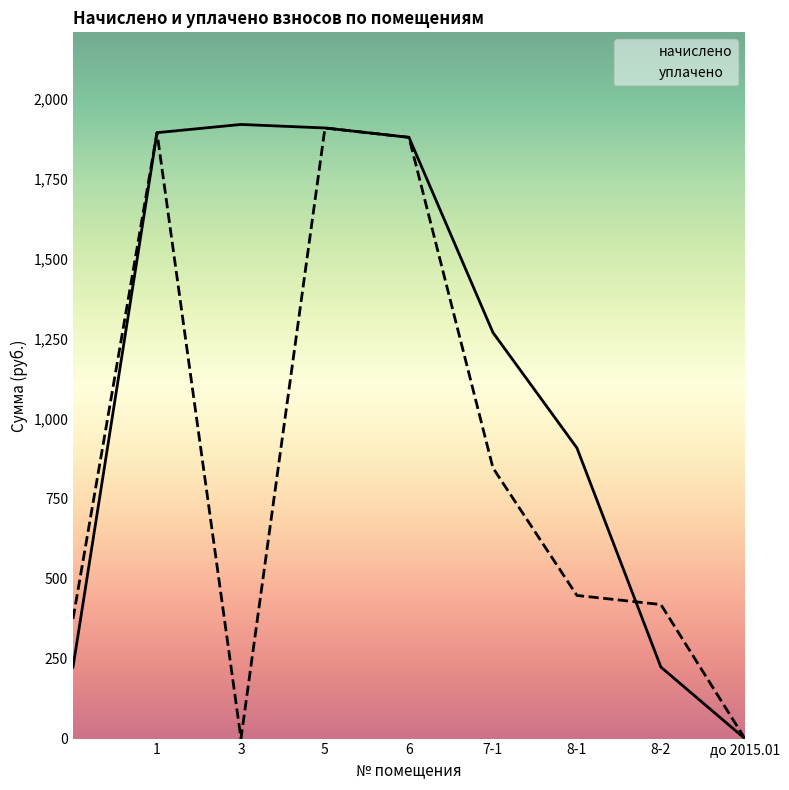

Which category has the highest value in the уплачено series?

5